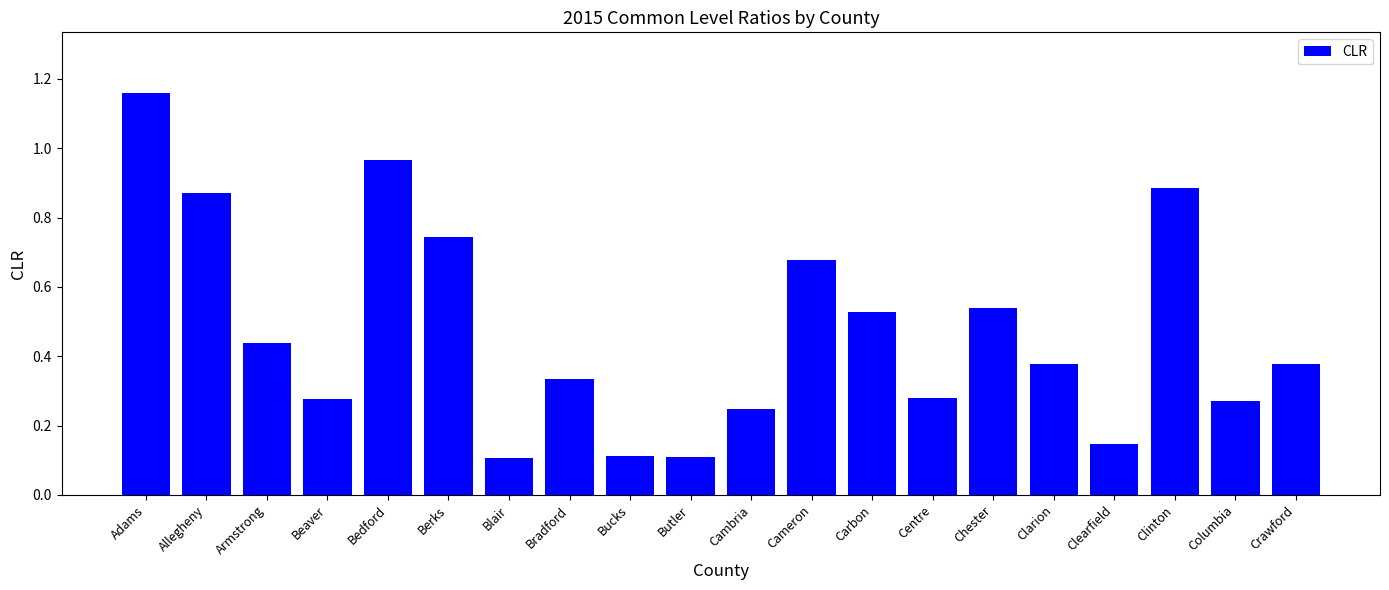

True or false: the data shows 0.0 at Blair.

False